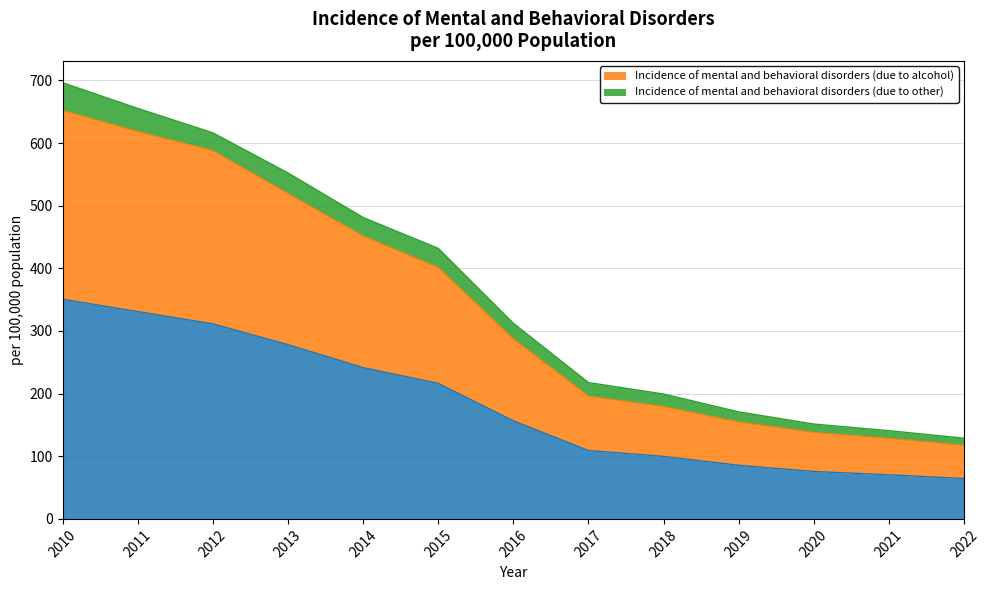

At which category is the sum across all series the highest?

2010